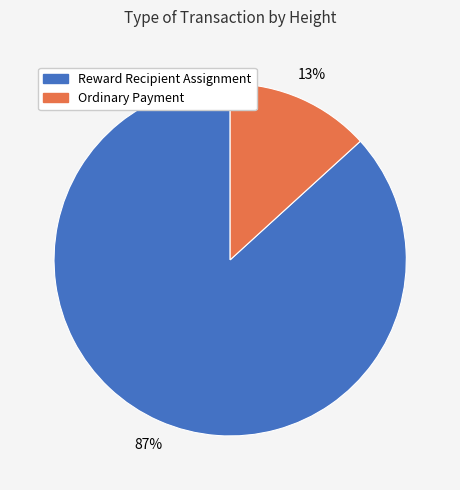

How many segments does this pie chart have?

2